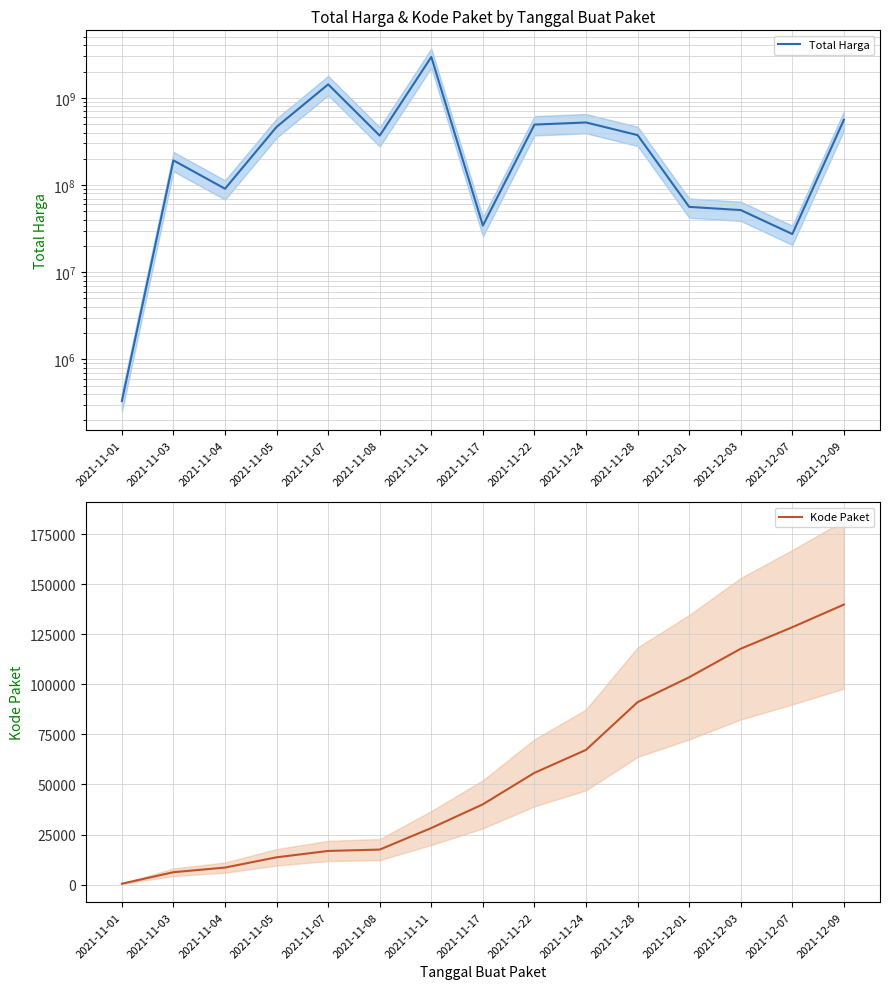

Between 2021-11-01 and 2021-12-03, which is larger?

2021-12-03